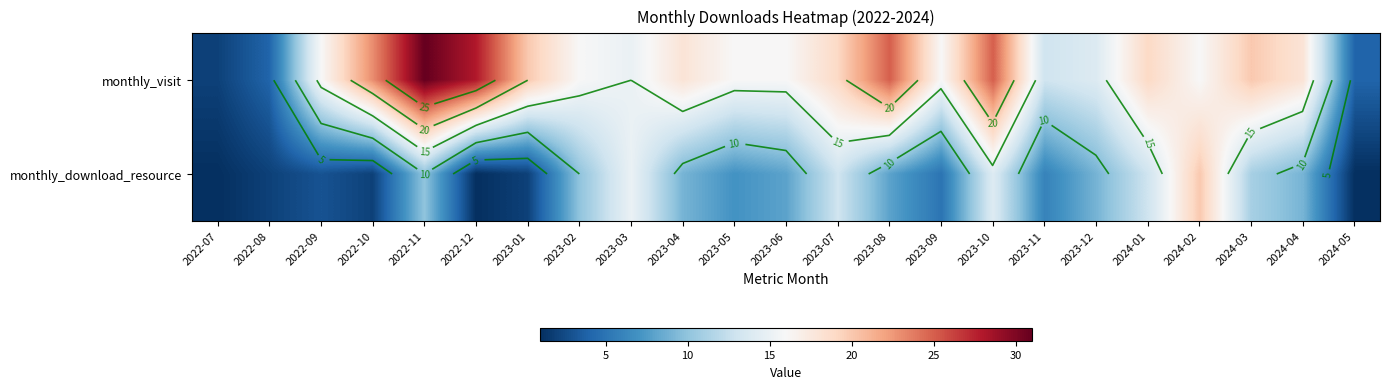

What is the difference between the highest and lowest values at 2022-08?

2